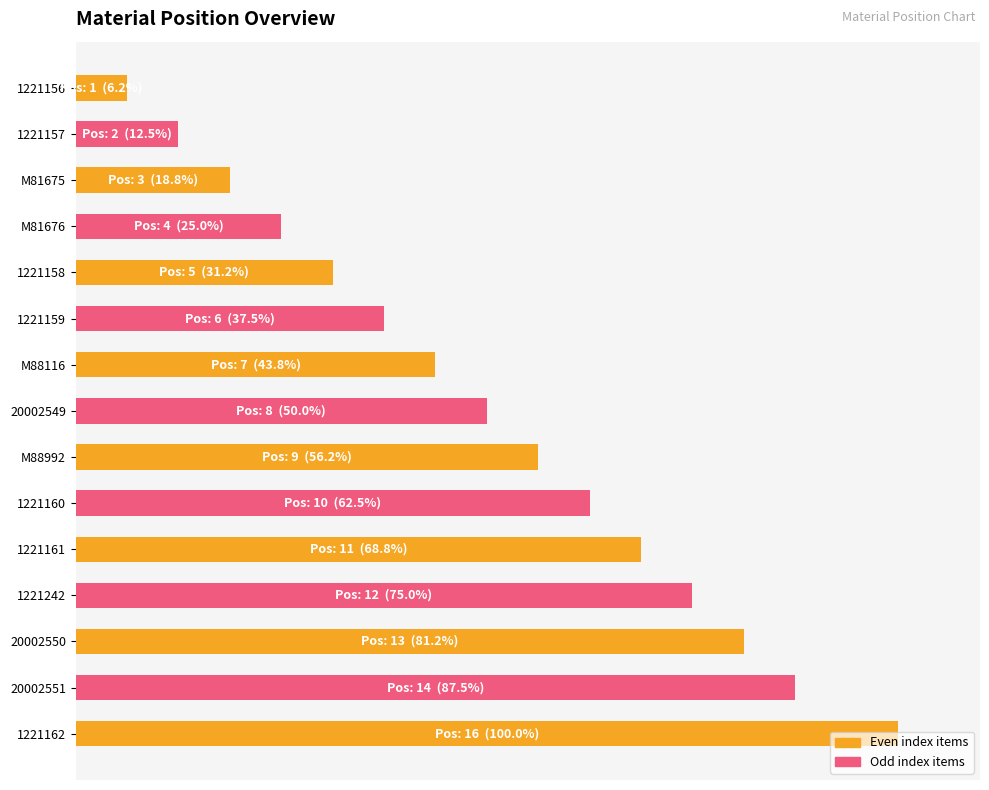

How many categories are shown in the chart?

15